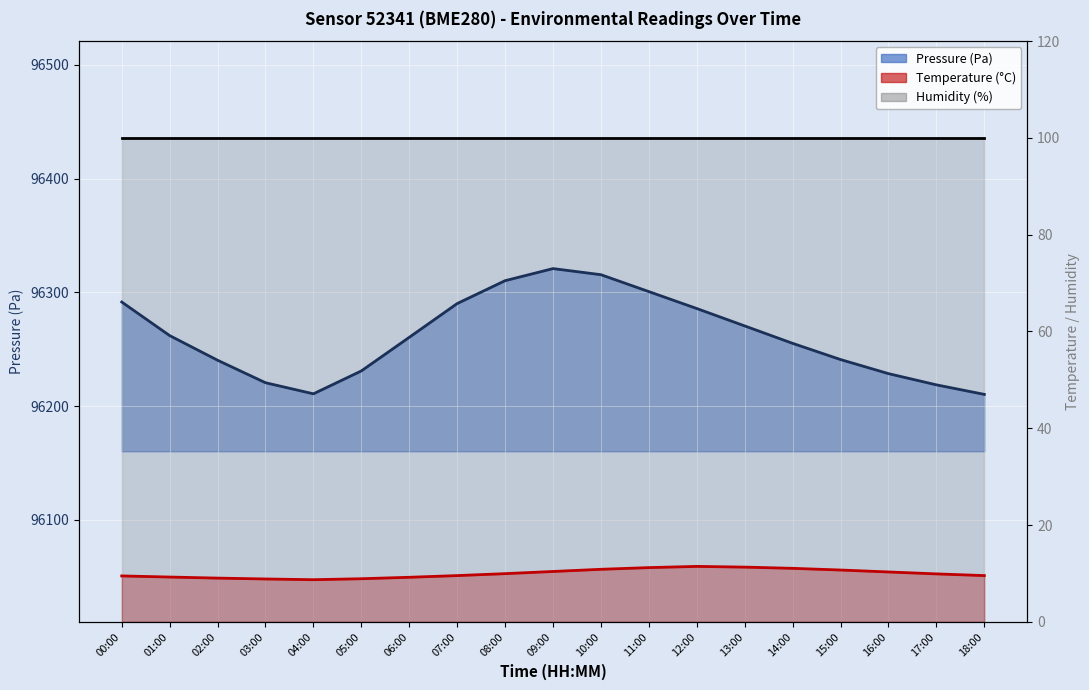

At which category does temperature reach its first local peak?

12:00